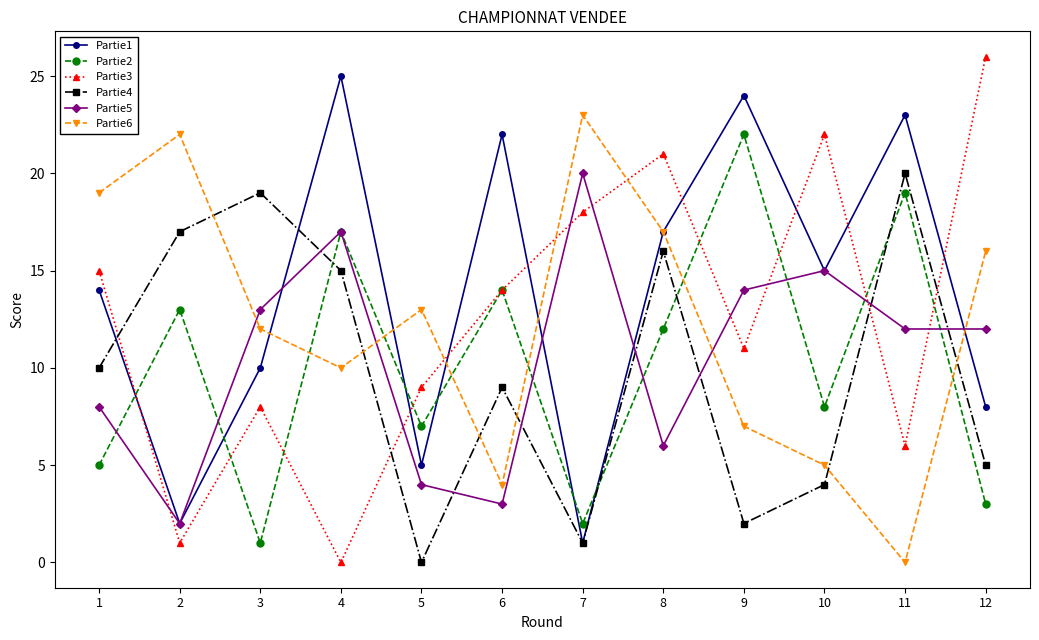

Does the chart display data point markers on the line(s)?

Yes